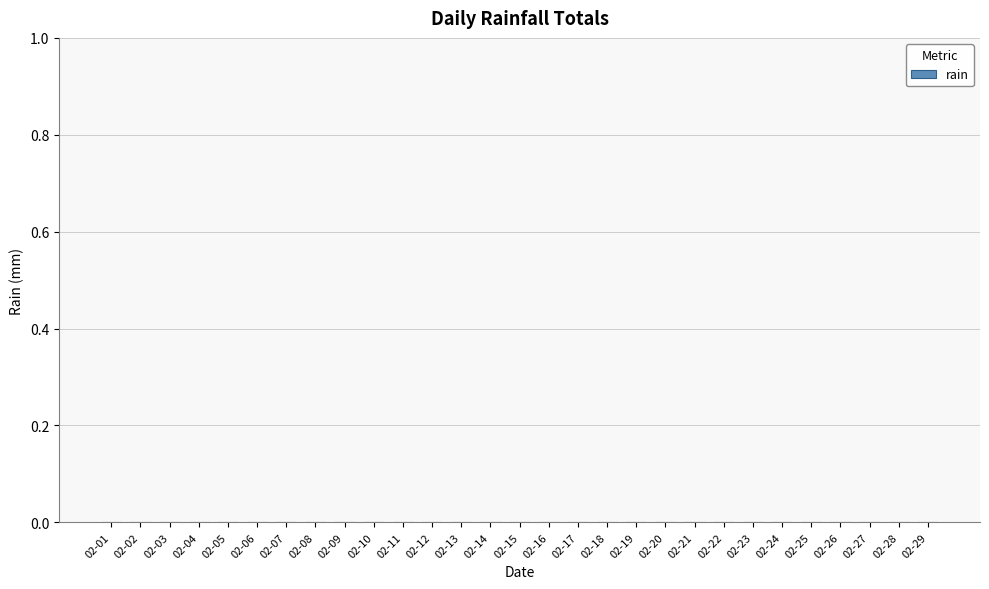

Is it true that the value at 11 is 0.4?

False